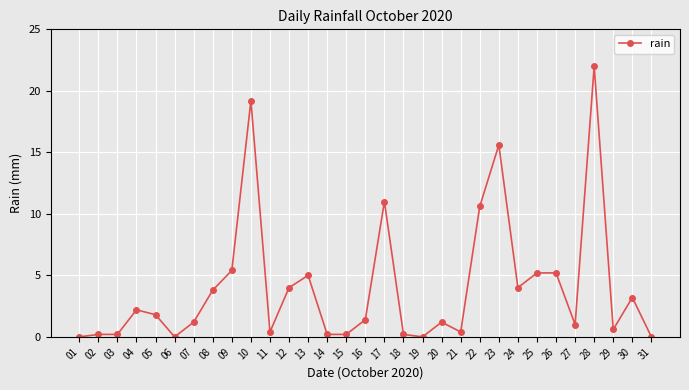

The chart shows a value of 1.7 at 09. True or false?

False